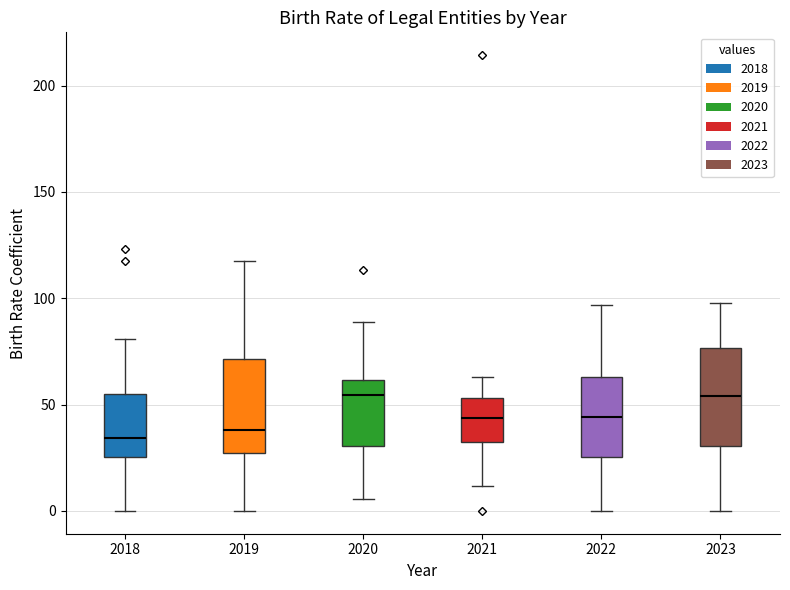

Reading left to right, transcribe this box plot: for each box, give where its median line is, the range the box spans, and where its two whiskers end, as read against the y-axis. The values are not printed on the chart, so give them approximately, as read against the axis.

2018: median 35, box 25 to 55, whiskers 0 to 80
2019: median 40, box 25 to 70, whiskers 0 to 120
2020: median 55, box 30 to 60, whiskers 5 to 90
2021: median 45, box 30 to 55, whiskers 10 to 65
2022: median 45, box 25 to 65, whiskers 0 to 95
2023: median 55, box 30 to 75, whiskers 0 to 100